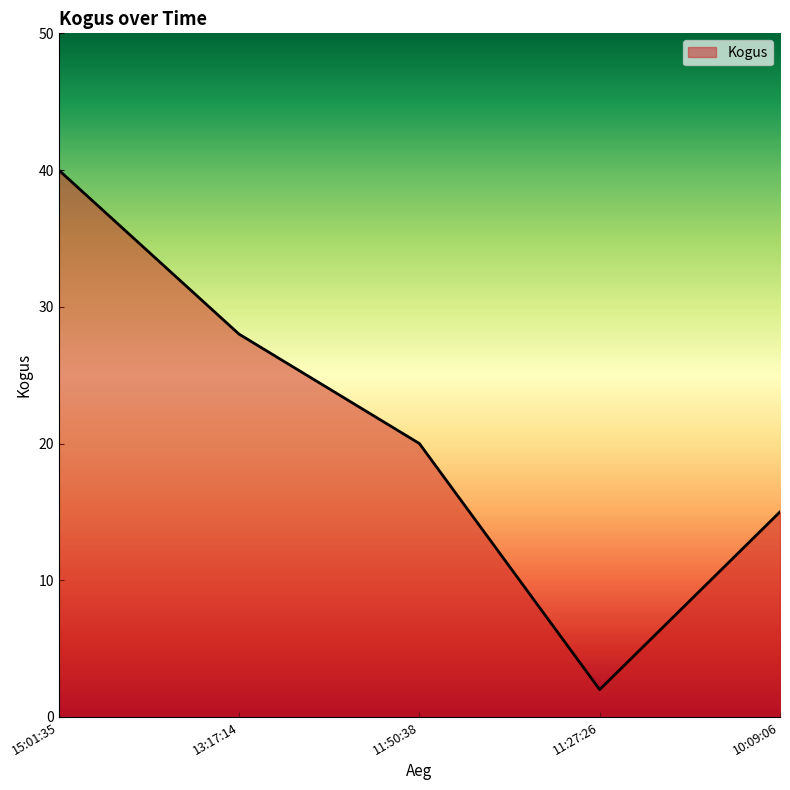

True or false: the data shows 28 at 13:17:14.

True